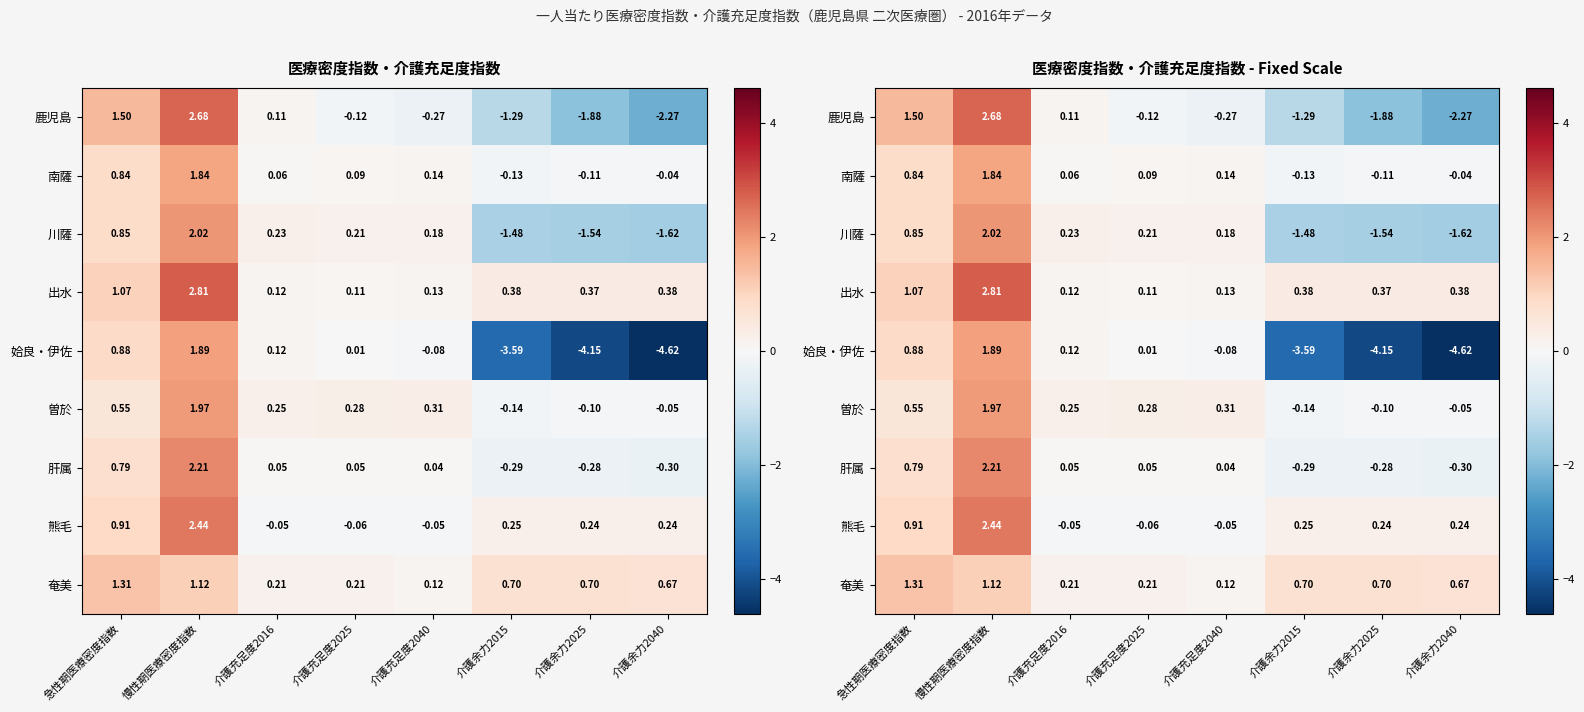

List the series in order of their peak value, lowest first.

奄美, 南薩, 姶良・伊佐, 曽於, 川薩, 肝属, 熊毛, 鹿児島, 出水